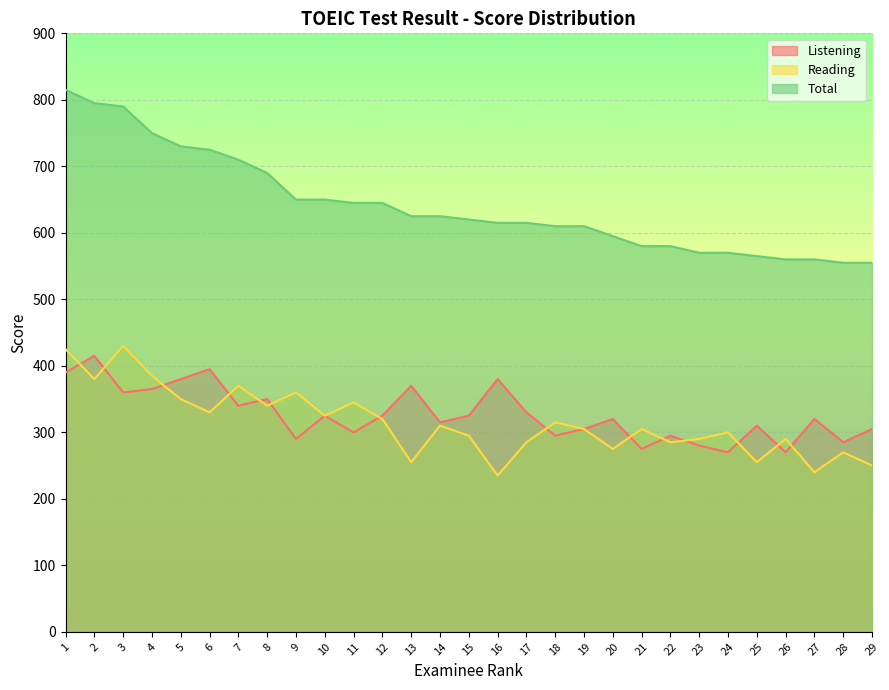

What is the sum of the Listening values at 22 and 3?

655